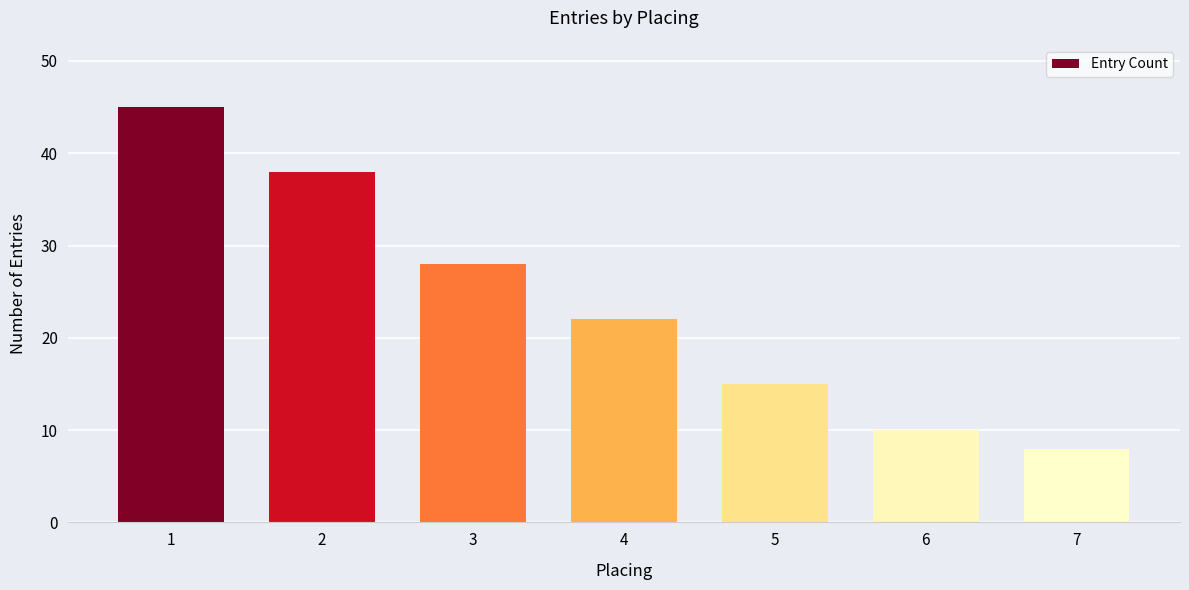

Reading left to right, list all the values displayed in this chart.

1=45	2=38	3=28	4=22	5=15	6=10	7=8